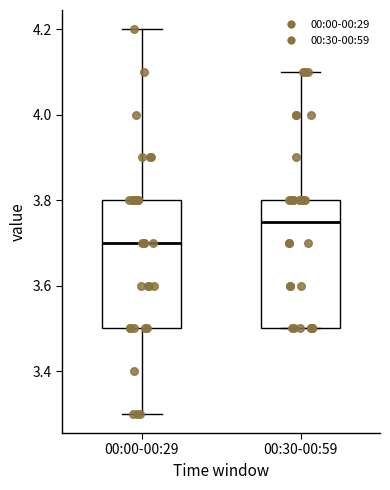

Reading left to right, transcribe this box plot: for each box, give where its median line is, the range the box spans, and where its two whiskers end, as read against the y-axis. The values are not printed on the chart, so give them approximately, as read against the axis.

00:00-00:29: median 3.70, box 3.50 to 3.80, whiskers 3.30 to 4.20
00:30-00:59: median 3.76, box 3.50 to 3.80, whiskers 3.50 to 4.10